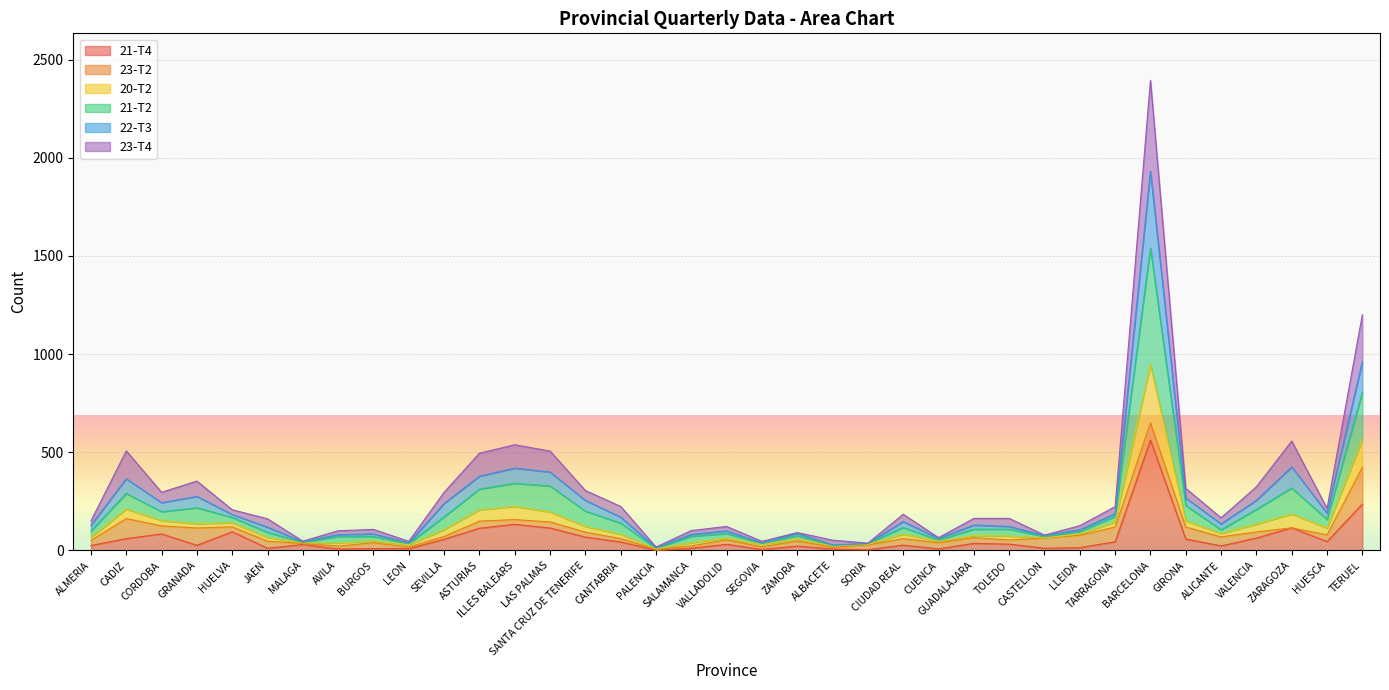

Which category has the lowest value across all series?

PALENCIA